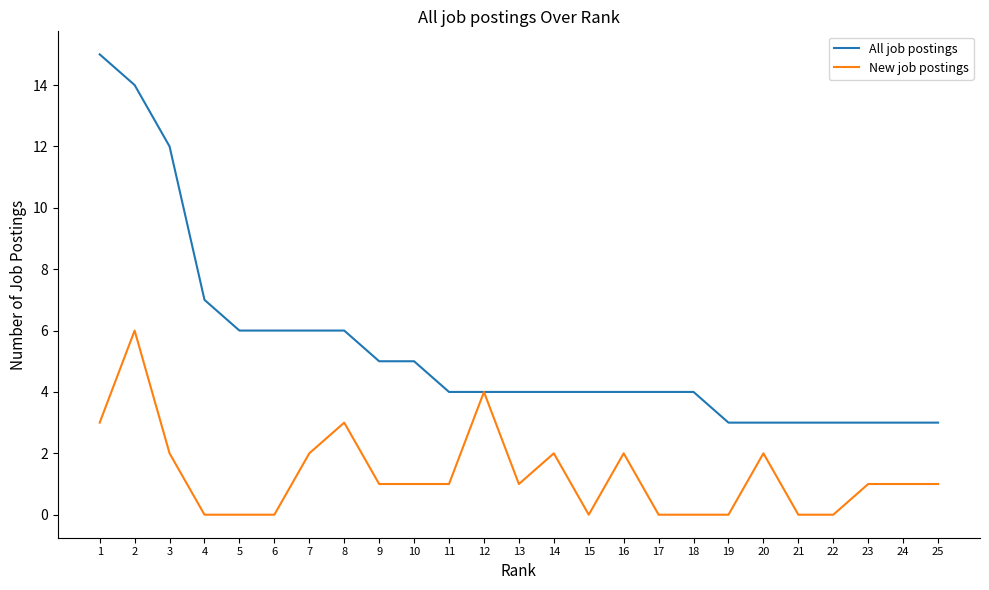

What is the difference between the highest and lowest values at 6?

6